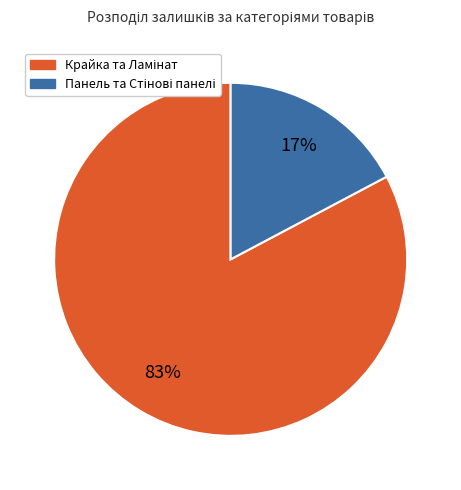

Is there any slice that represents more than half of the pie?

Yes